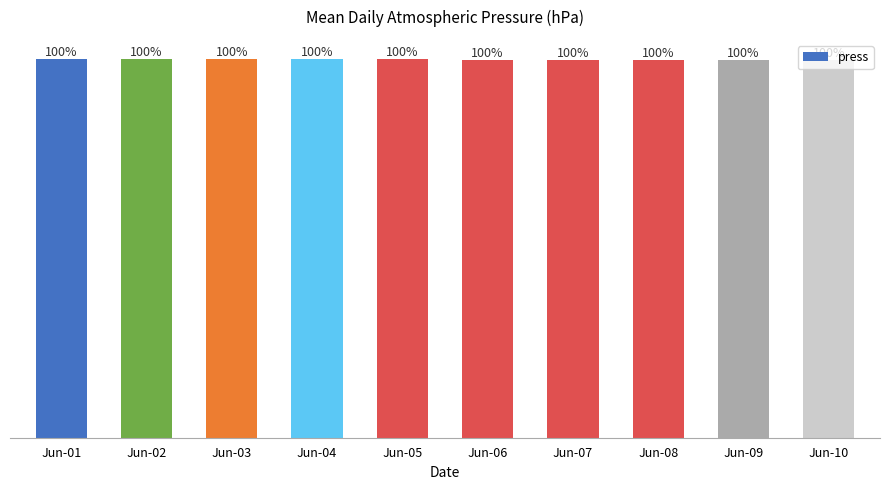

Is it true that the value at Jun-06 is 1620.3?

False